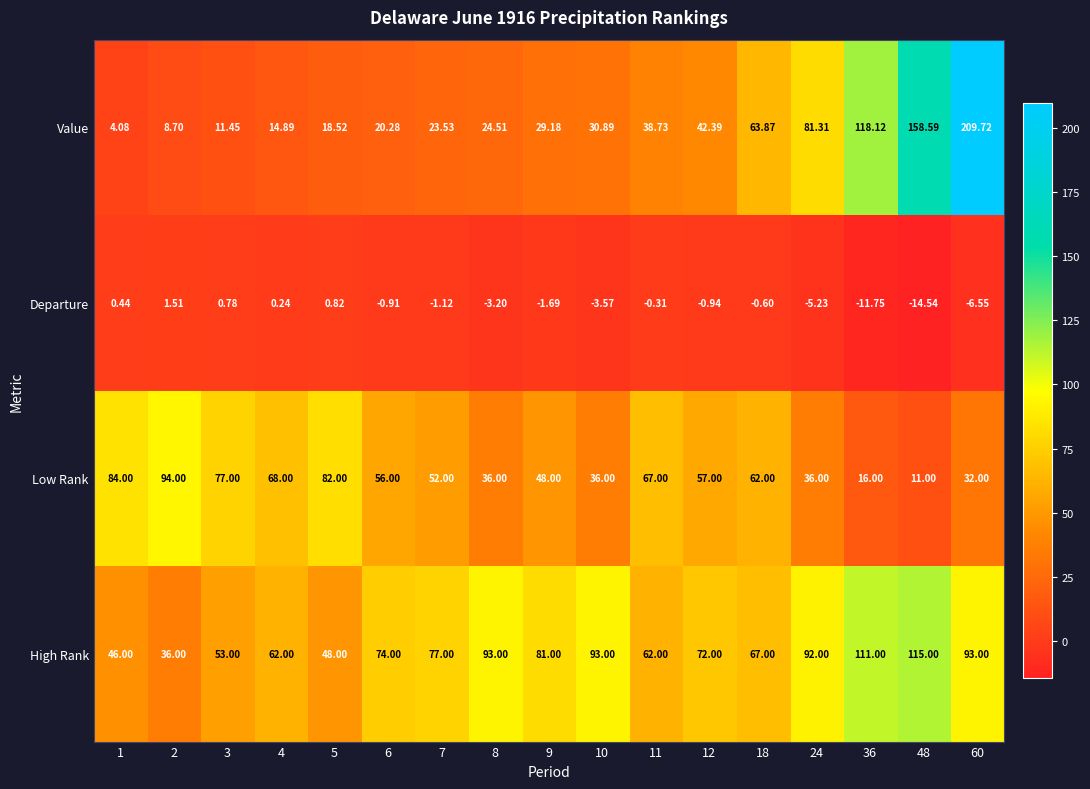

Which series has the largest total across all categories?

High Rank